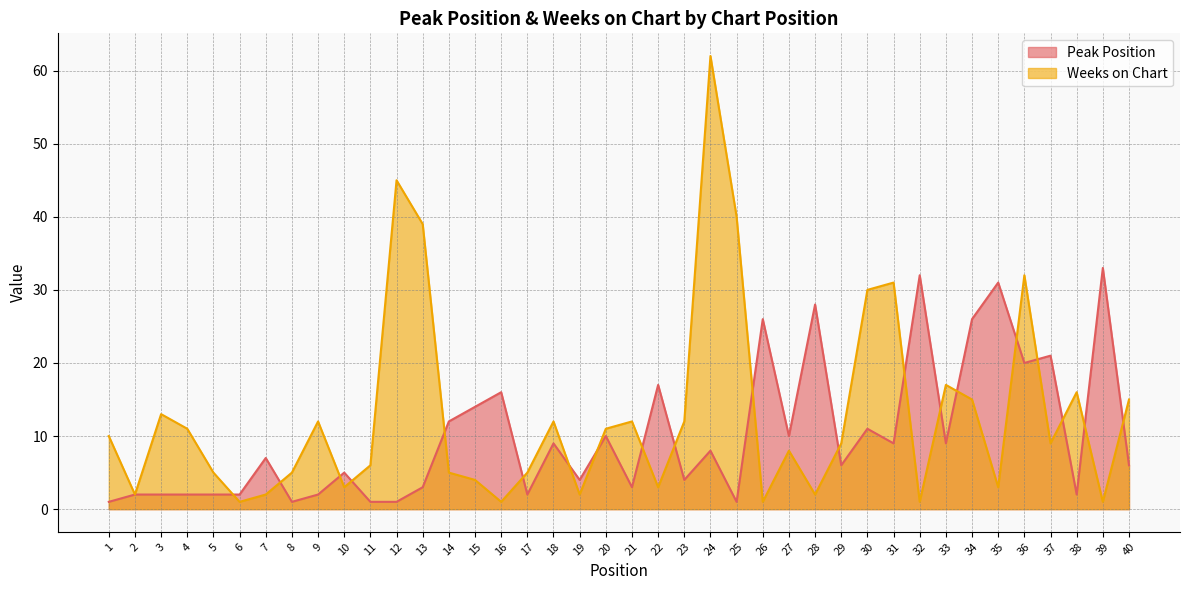

What are all the series names shown in the legend?

Peak Position, Weeks on Chart